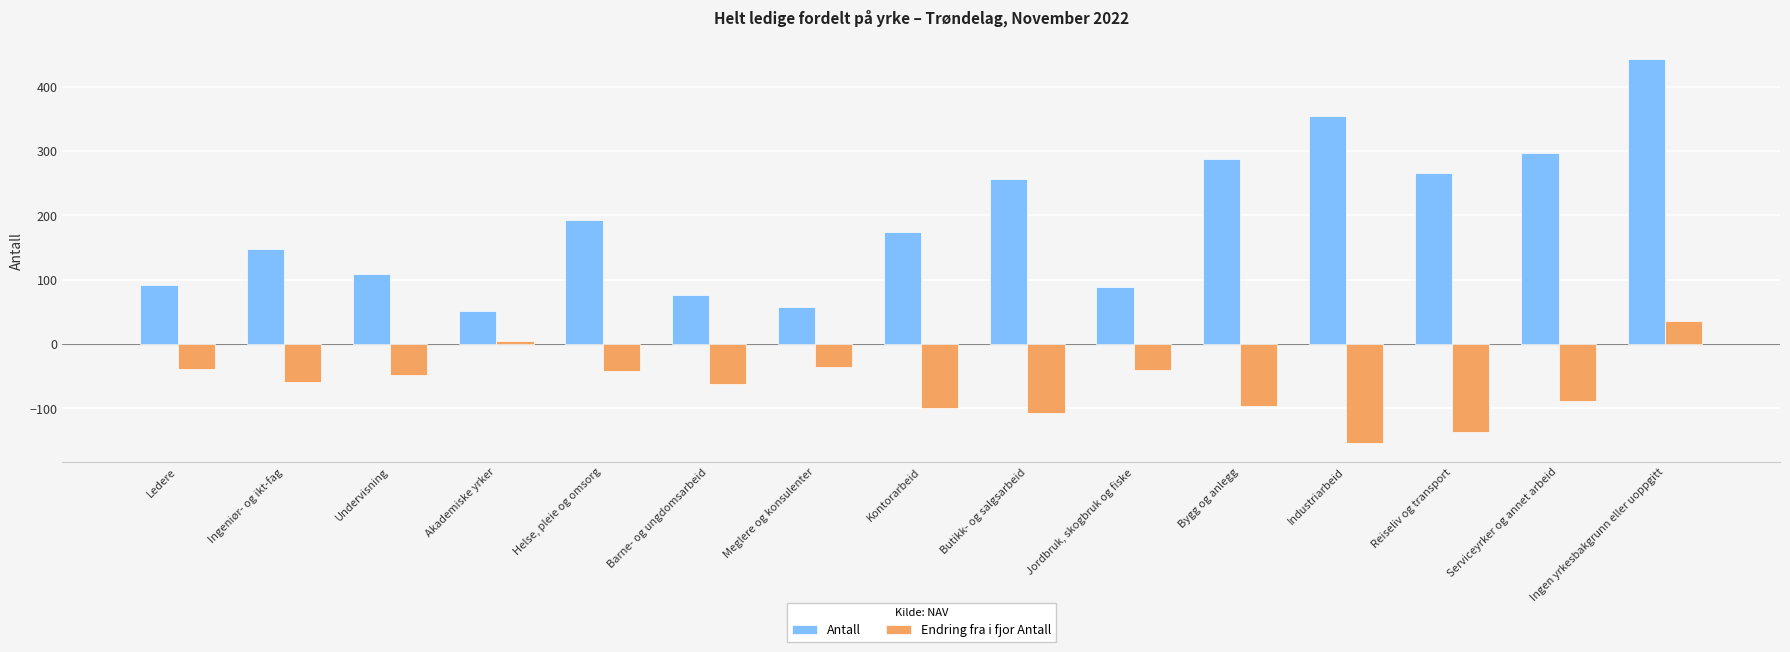

How many bars are there in total?

30